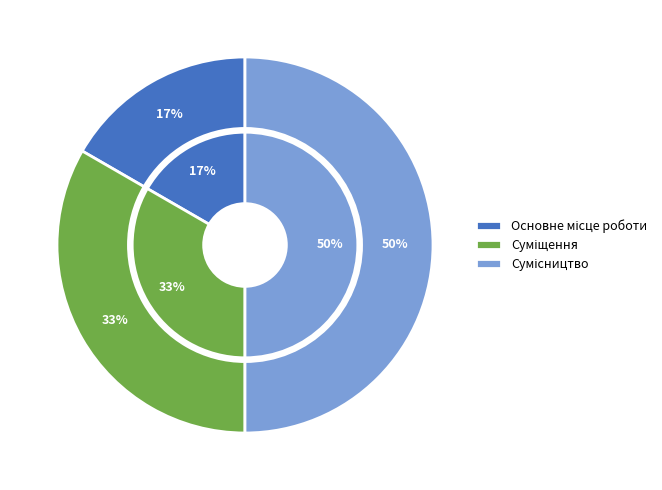

Rank the categories by value from lowest to highest.

Основне місце роботи, Суміщення, Сумісництво